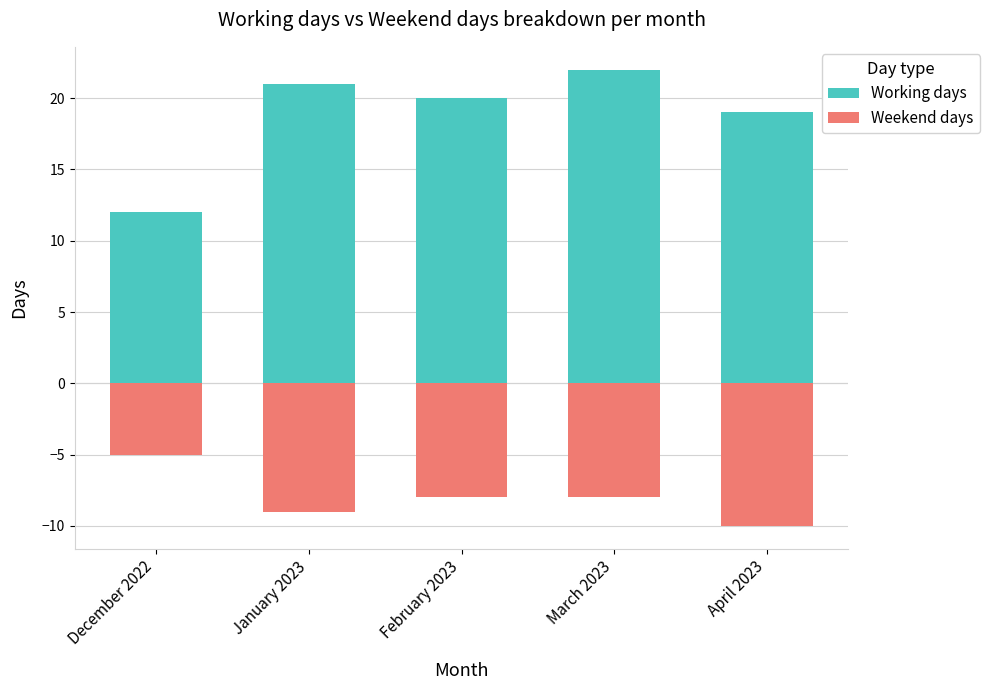

The value of Working days at February 2023 is 20. True or false?

True